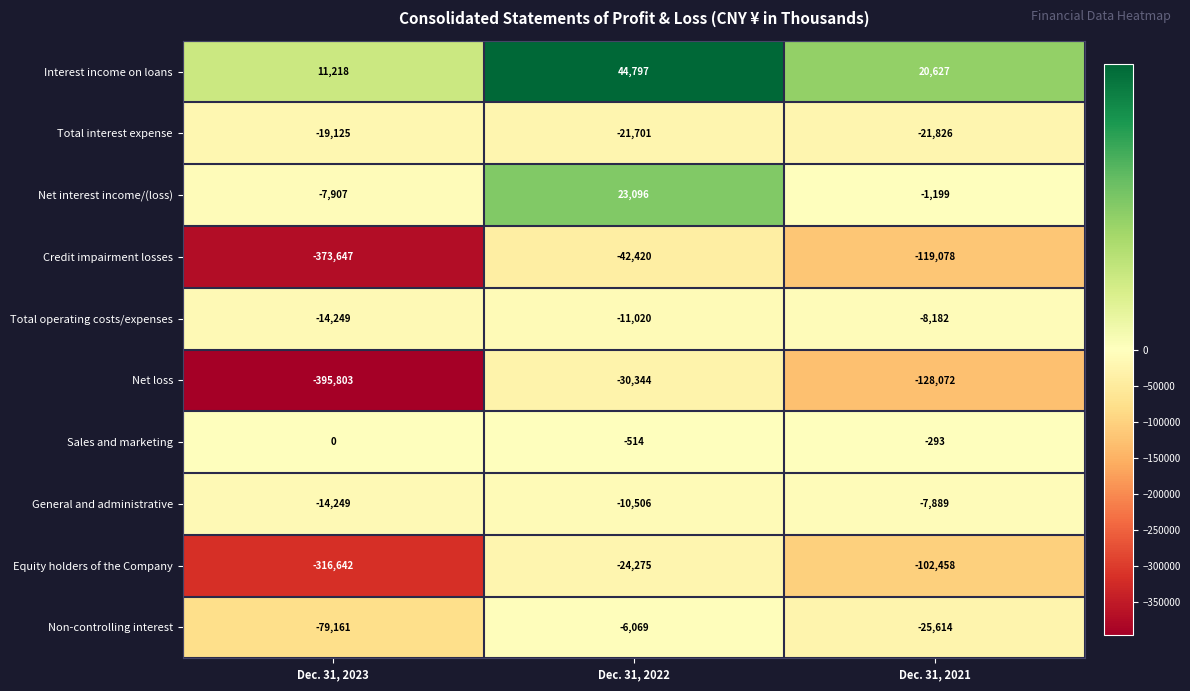

List the series in order of their peak value, lowest first.

Credit impairment losses, Net loss, Equity holders of the Company, Total interest expense, Total operating costs/expenses, General and administrative, Non-controlling interest, Sales and marketing, Net interest income/(loss), Interest income on loans